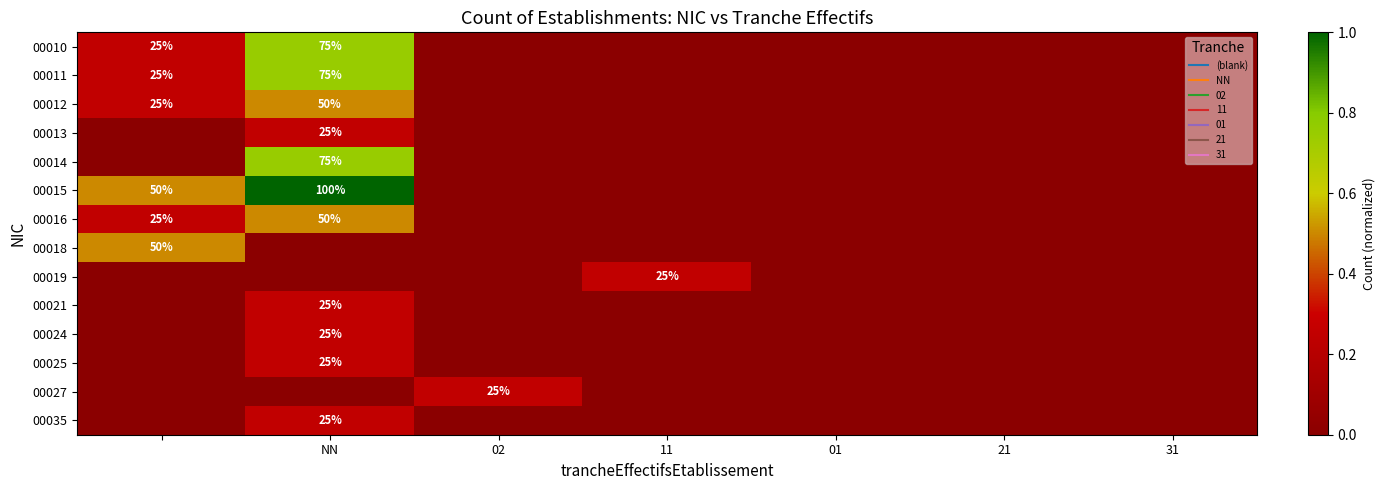

Between 01 and 11, which is larger?

01